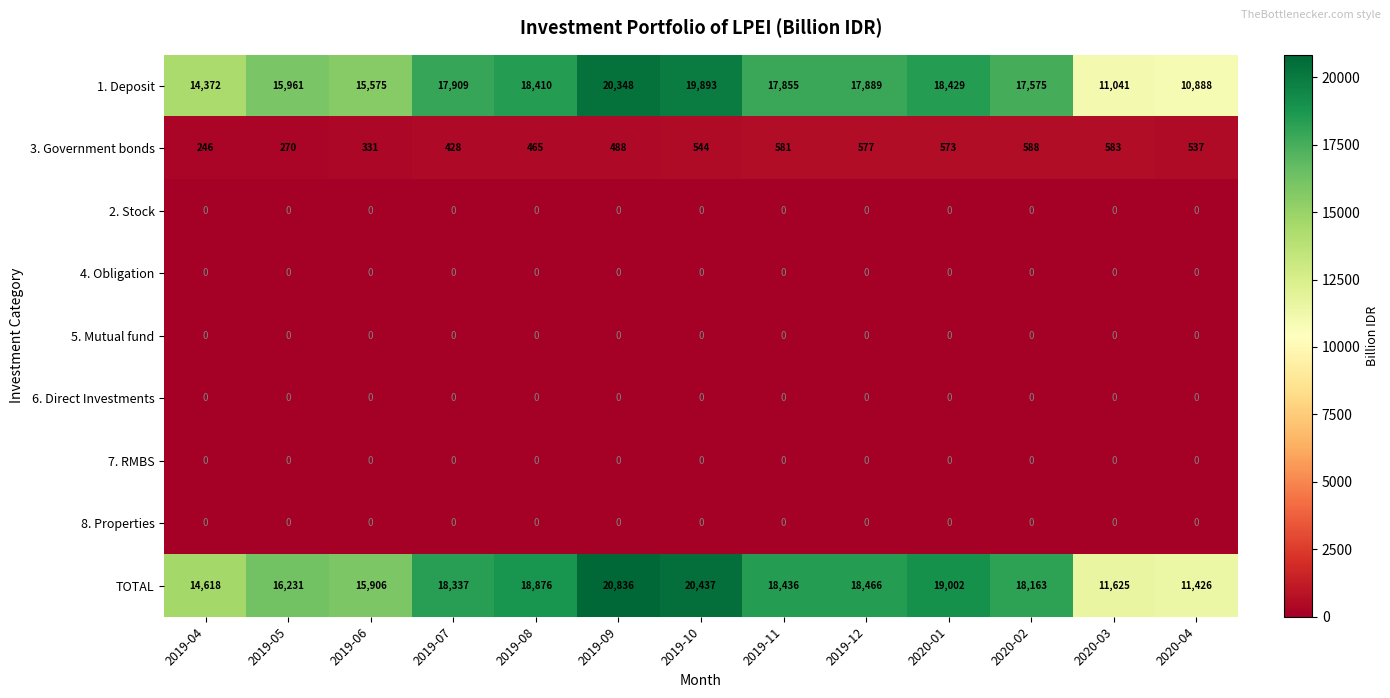

Where does the 3. Government bonds series first go above 537?

2019-10